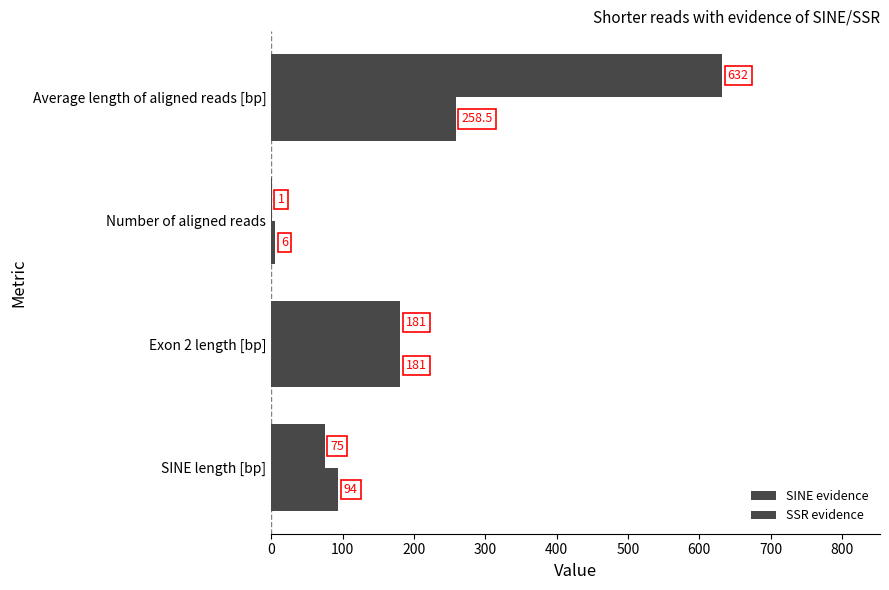

Count the number of data series in this chart.

2